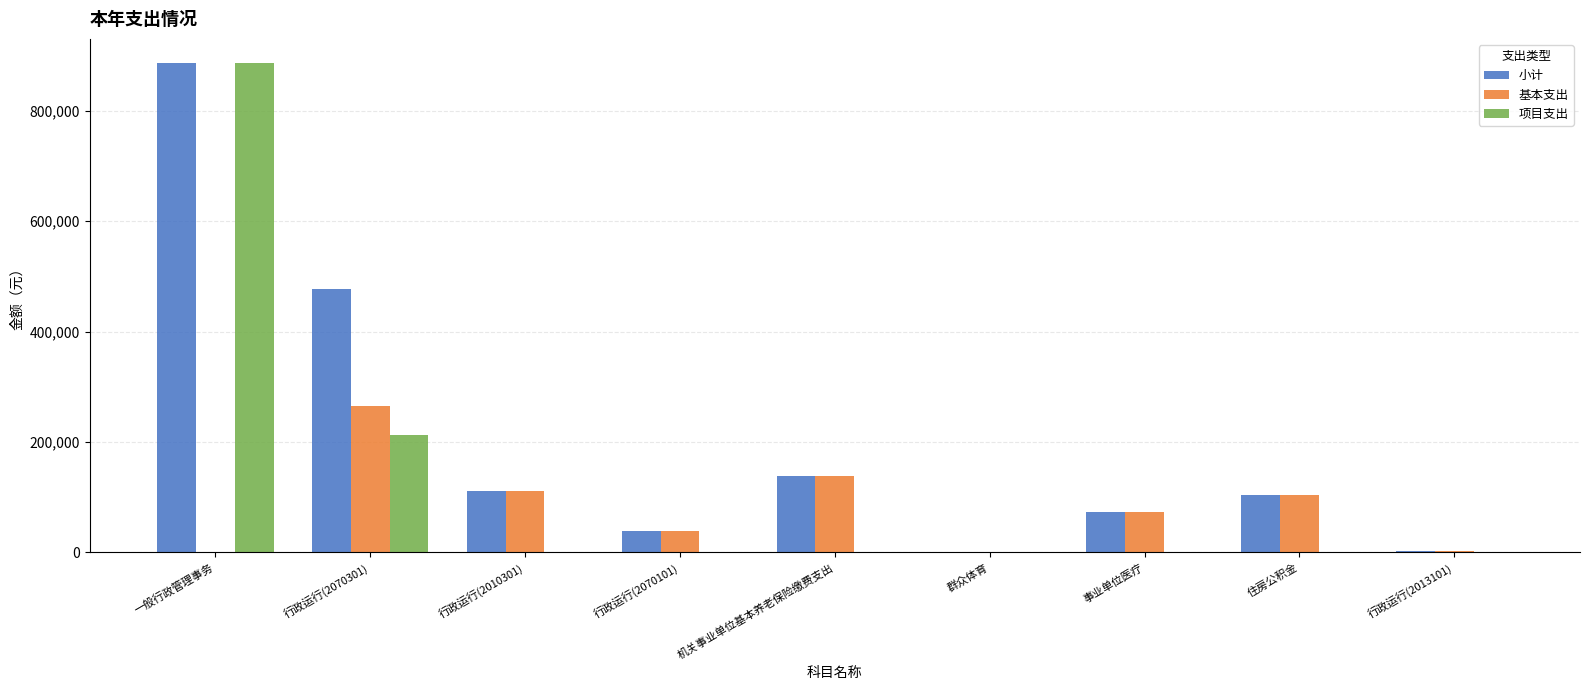

Which series has the largest range (max minus min)?

项目支出